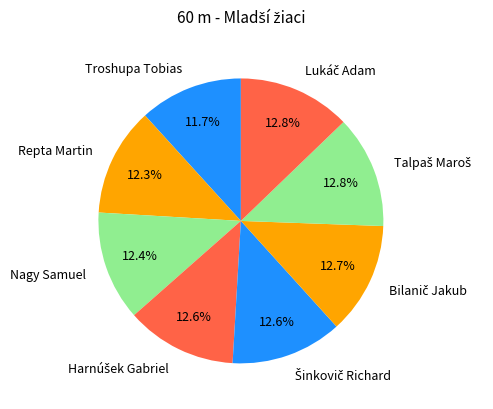

True or false: Nagy Samuel accounts for 1% of the total.

False